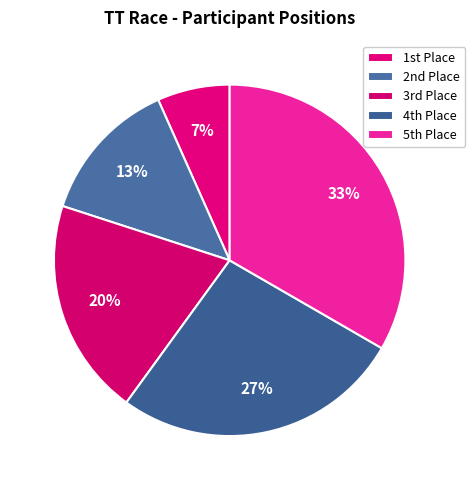

Which slice is the smallest?

1st Place